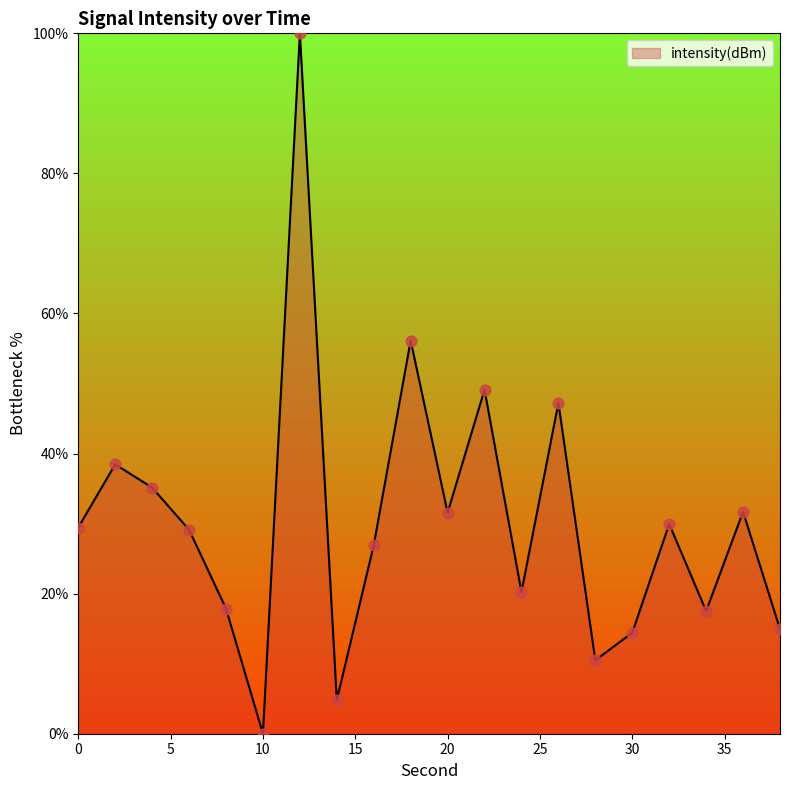

What is the greatest value displayed?

100.0